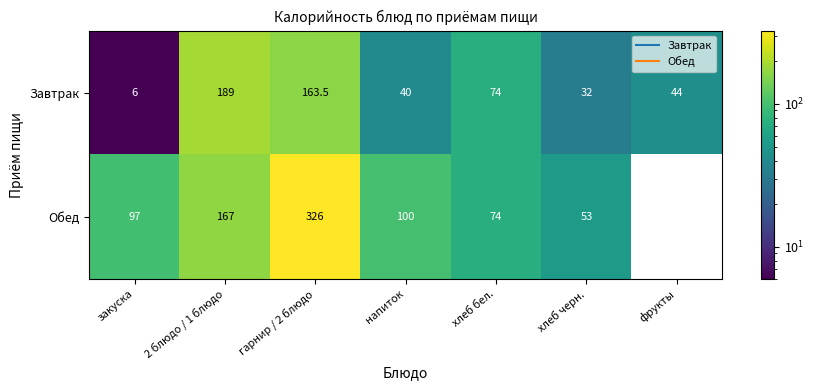

True or false: Обед has a value of 17.9 at хлеб черн..

False